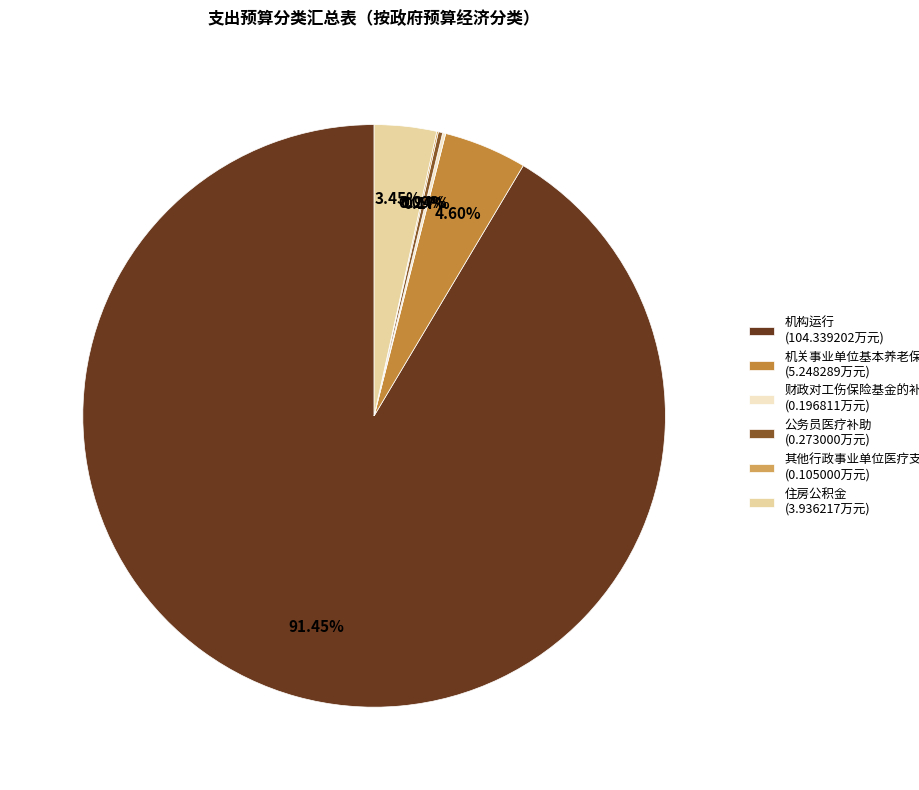

Does 机构运行 account for over 50% of the chart?

Yes